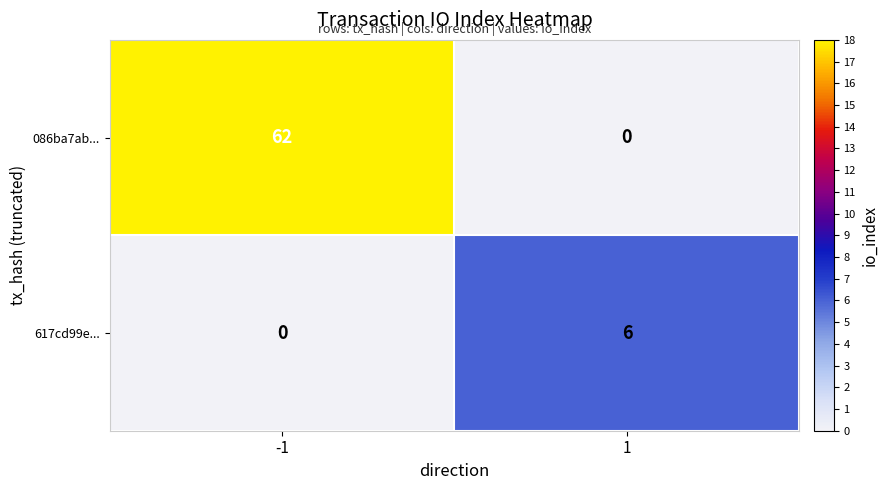

At which category is the sum across all series the highest?

-1